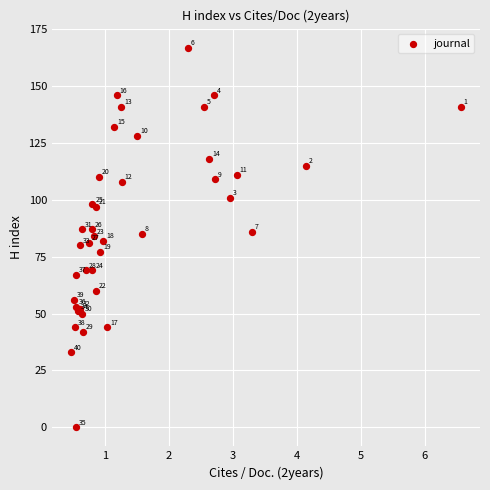

What Y value in the scatter plot is closest to 83?

82